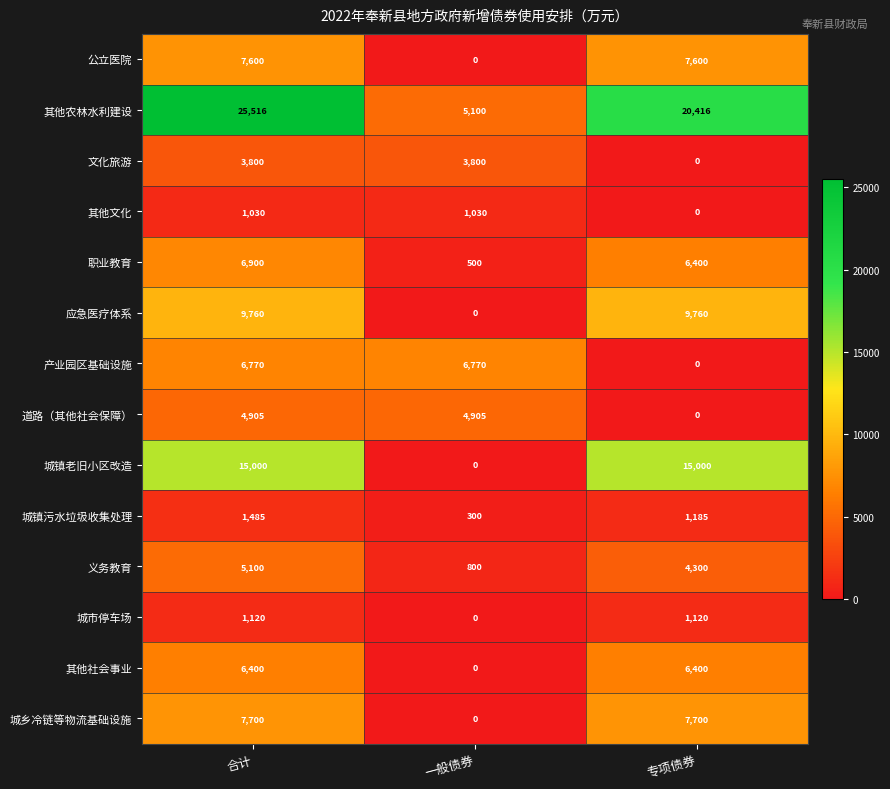

At which category does the chart reach its peak across all series?

合计